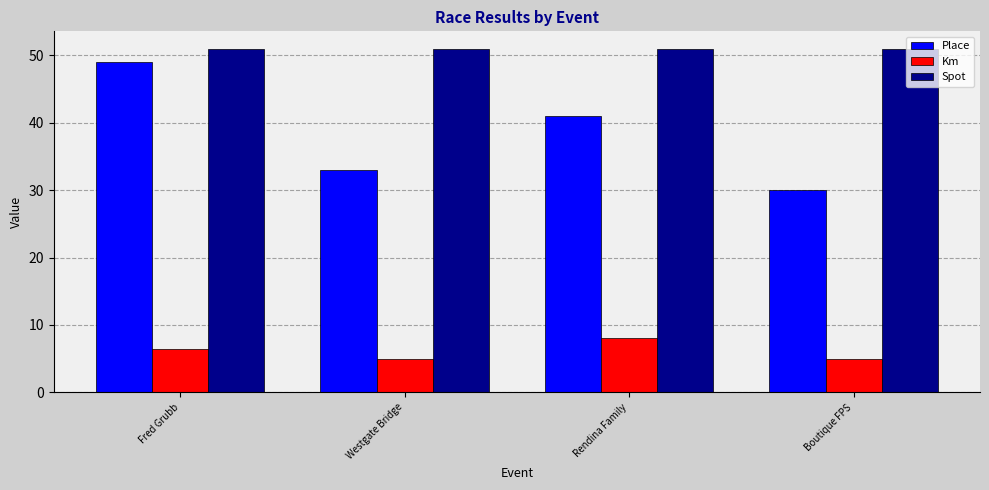

Which series changed the most between Fred Grubb and Westgate Bridge?

Place